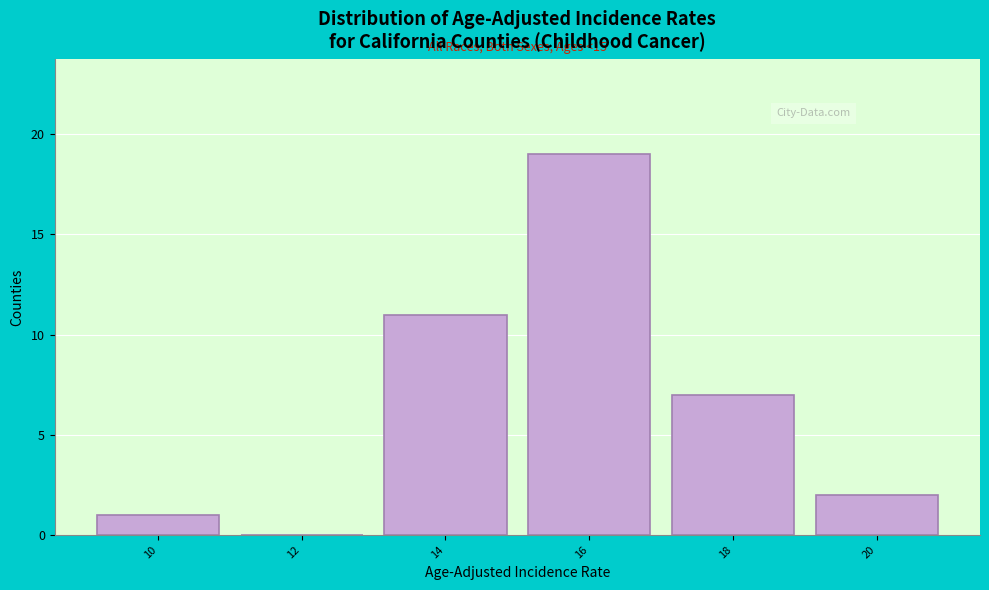

Reading left to right, list all the values displayed in this chart.

10=1	12=0	14=11	16=19	18=7	20=2